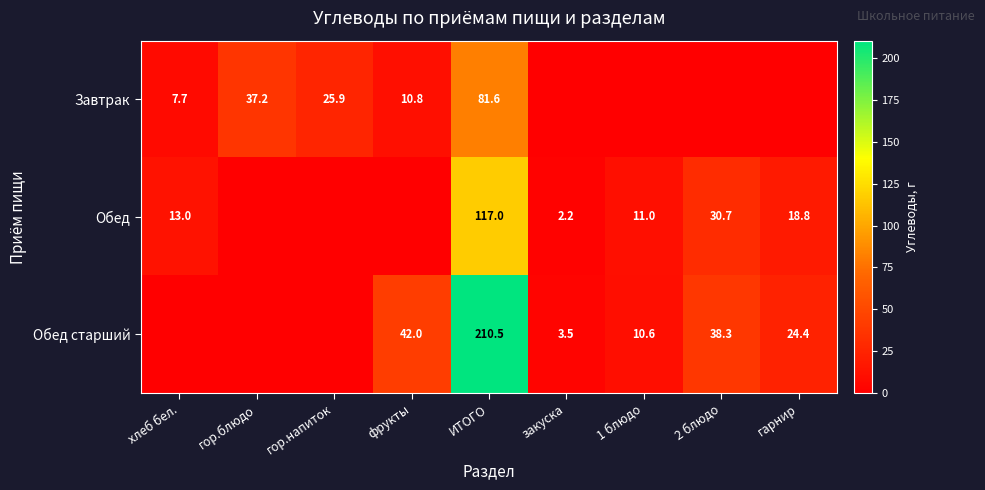

The value of Обед старший at фрукты is 42.0. True or false?

True